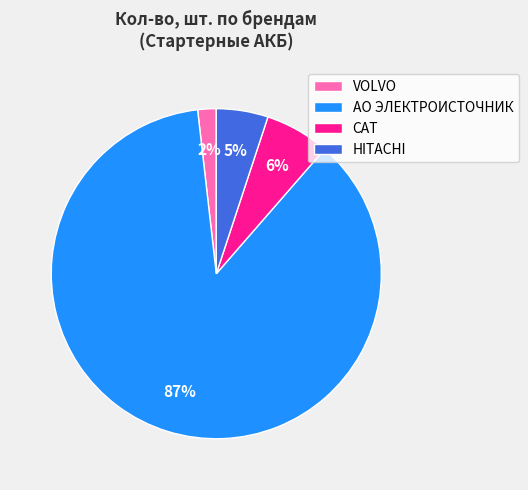

Is VOLVO the majority of the pie?

No